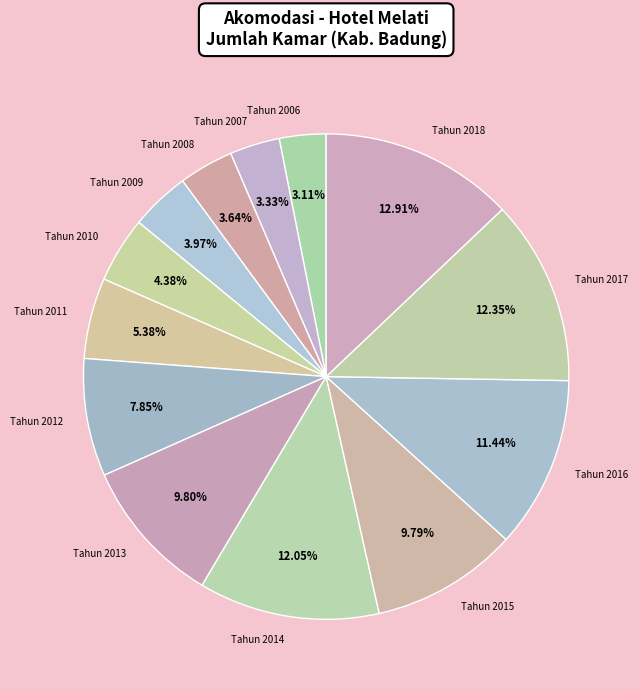

Approximately how many times larger is the value at Tahun 2013 compared to Tahun 2018?

0.8